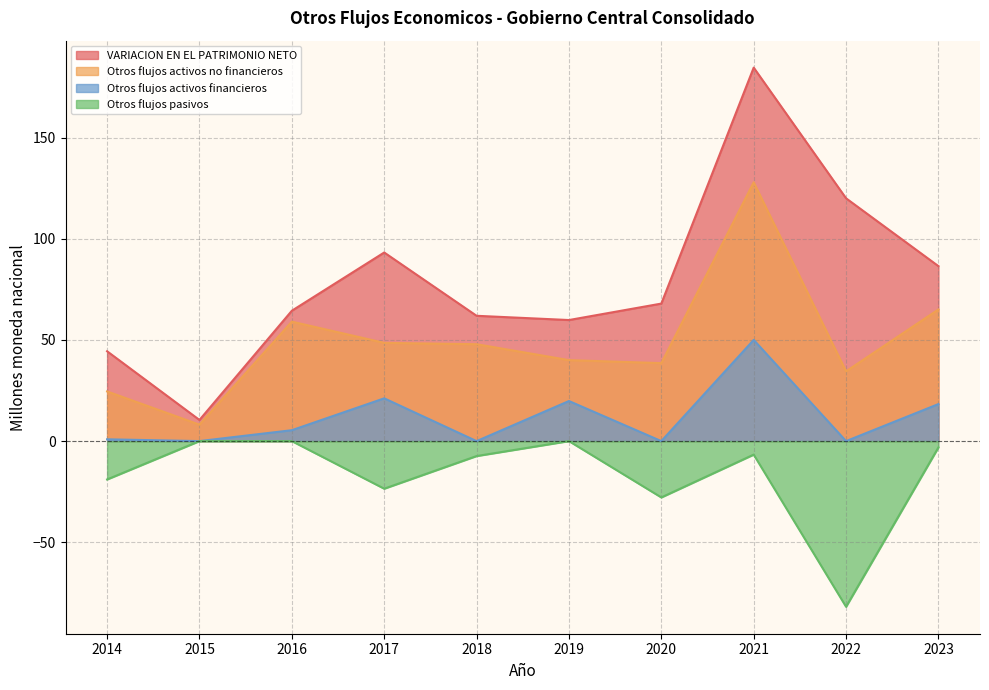

Which category has the lowest value in the Otros flujos pasivos series?

2022